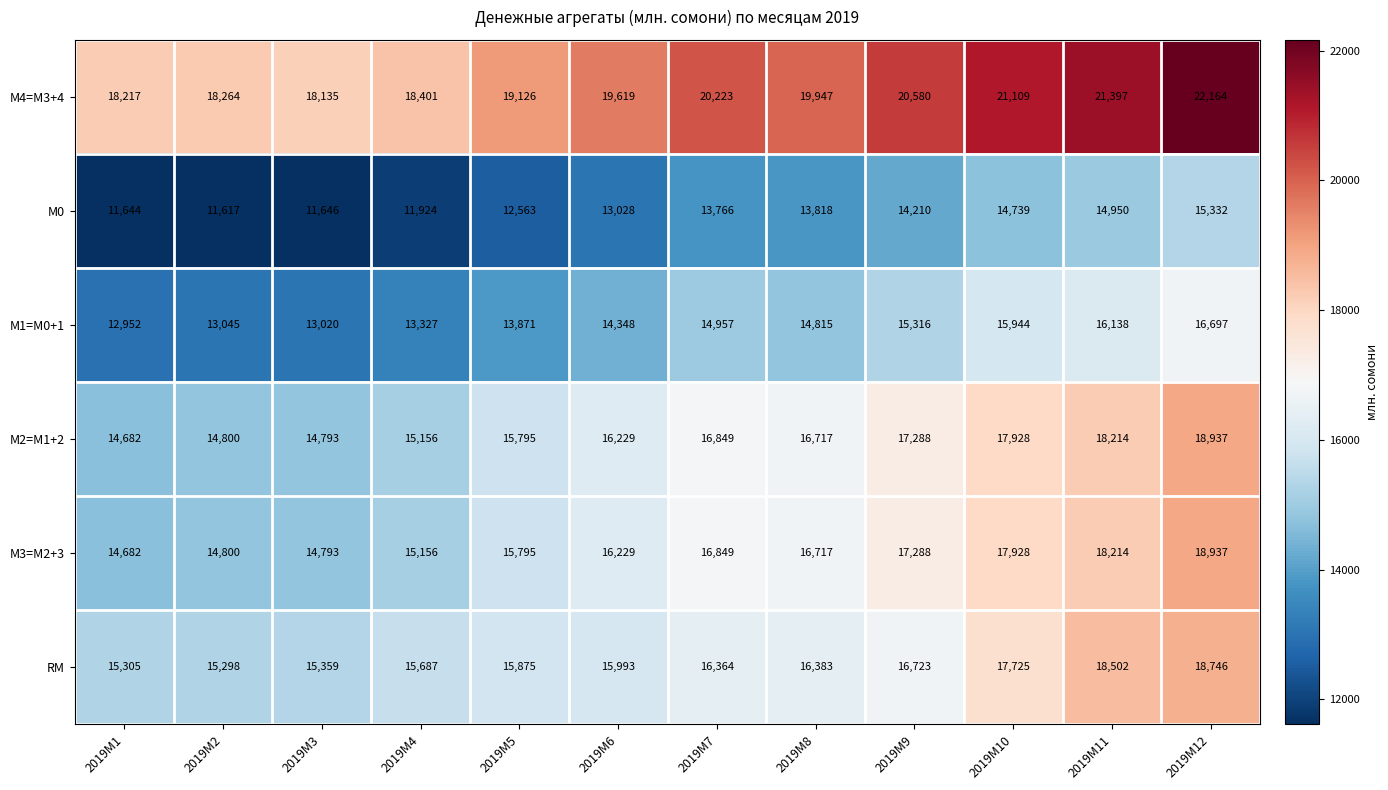

What value does the М2=M1+2 series have at 2019M4, to the nearest 10?

15160